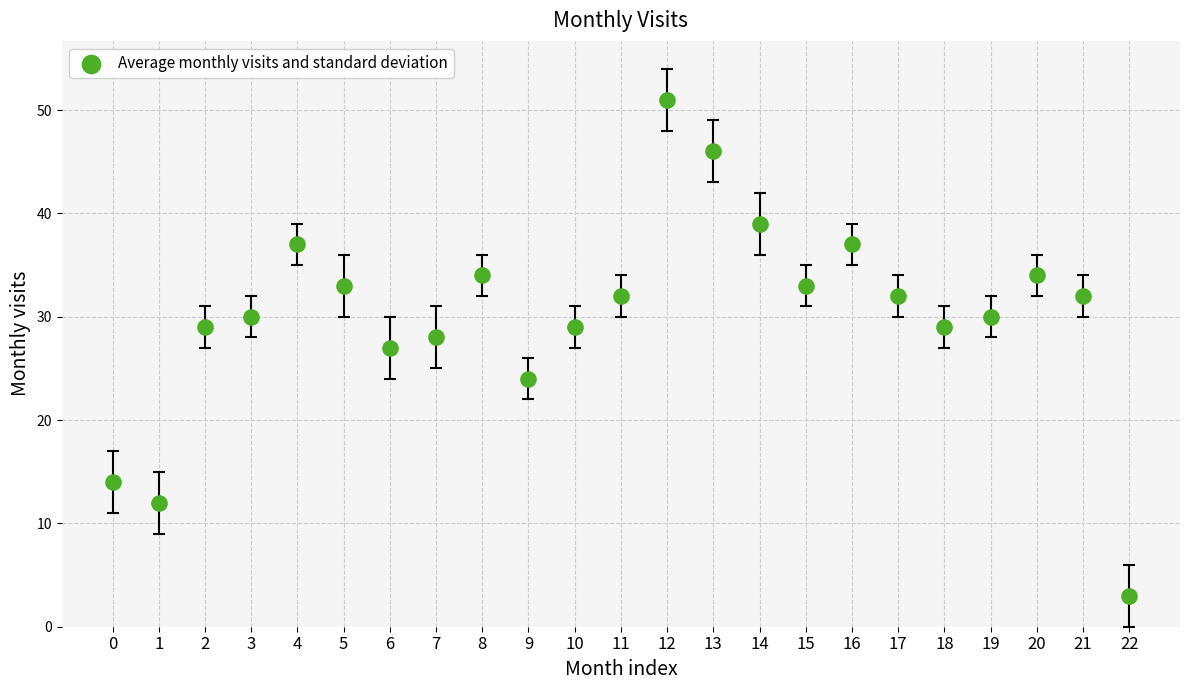

What is the range of Y values (max minus min)?

48